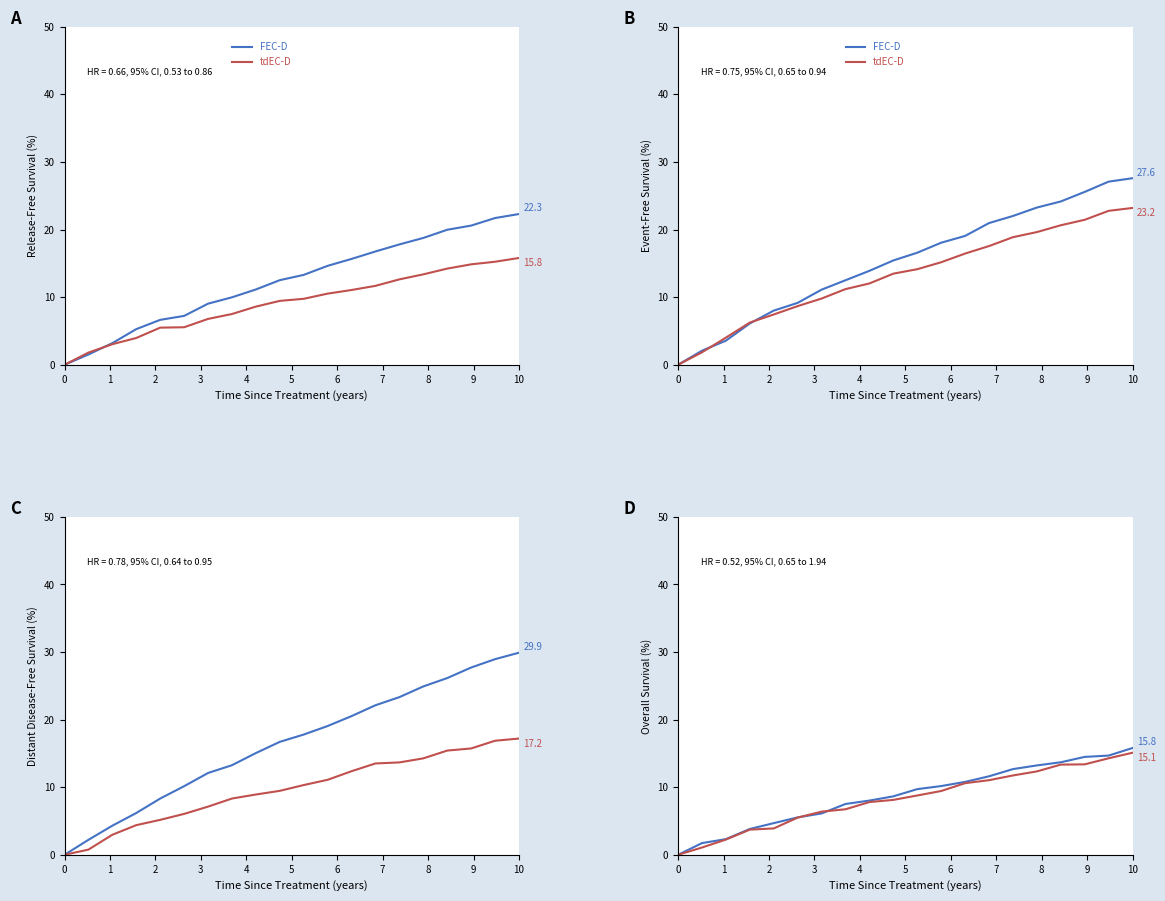

True or false: FEC-D has more than 2 points higher than both neighbors.

False